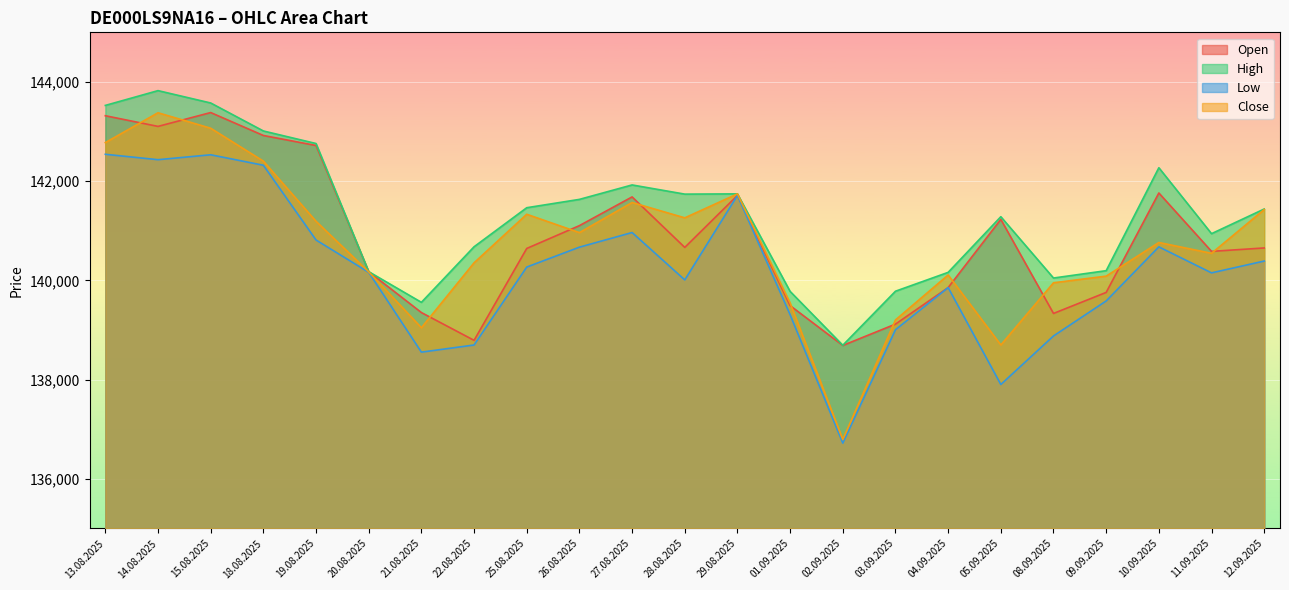

Rank the series at 20.08.2025 from lowest to highest value.

Low, Close, Open, High